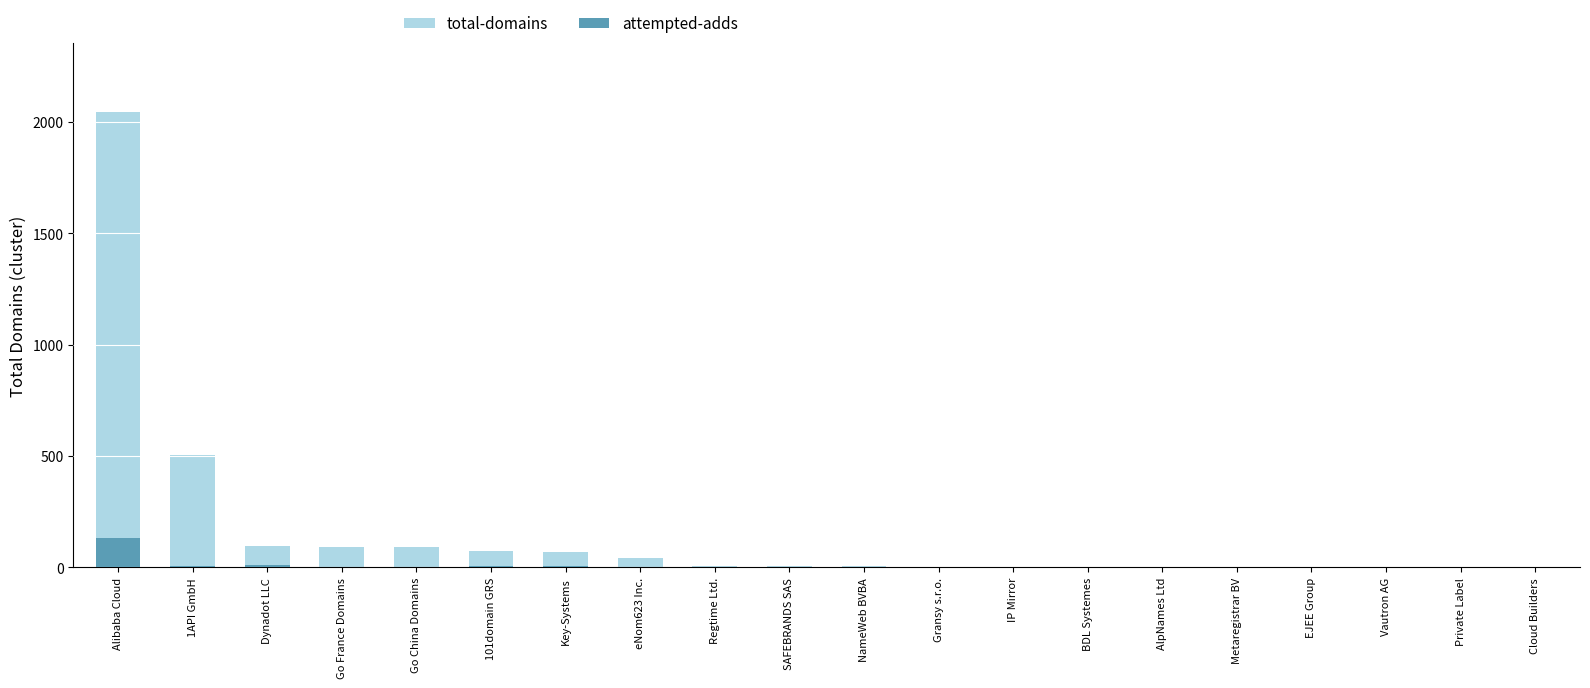

What is the difference between the total-domains values at BDL Systemes and 101domain GRS?

73